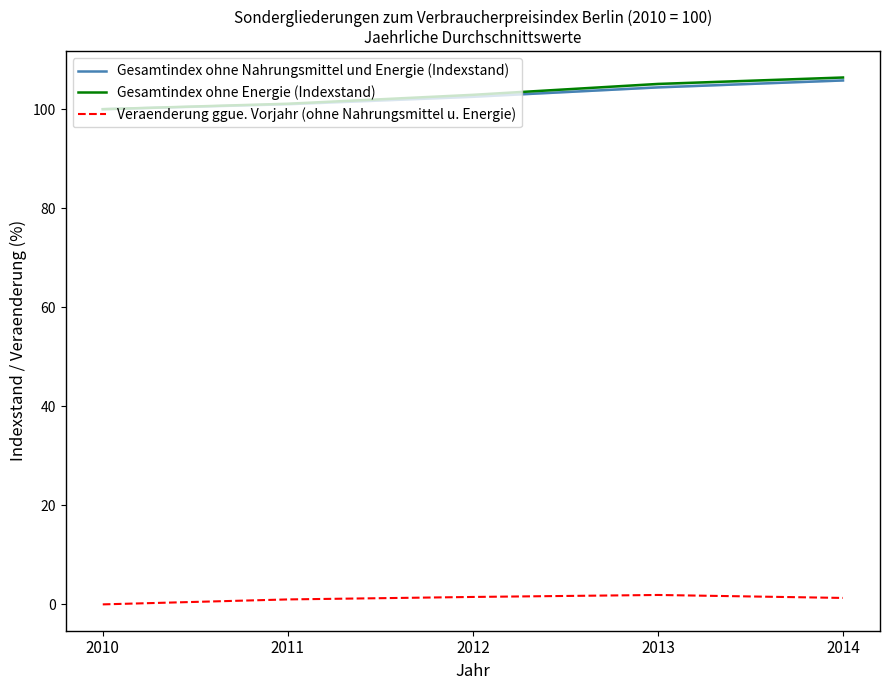

How many data points in Veraenderung ggue. Vorjahr (ohne Nahrungsmittel u. Energie) are above 1?

3